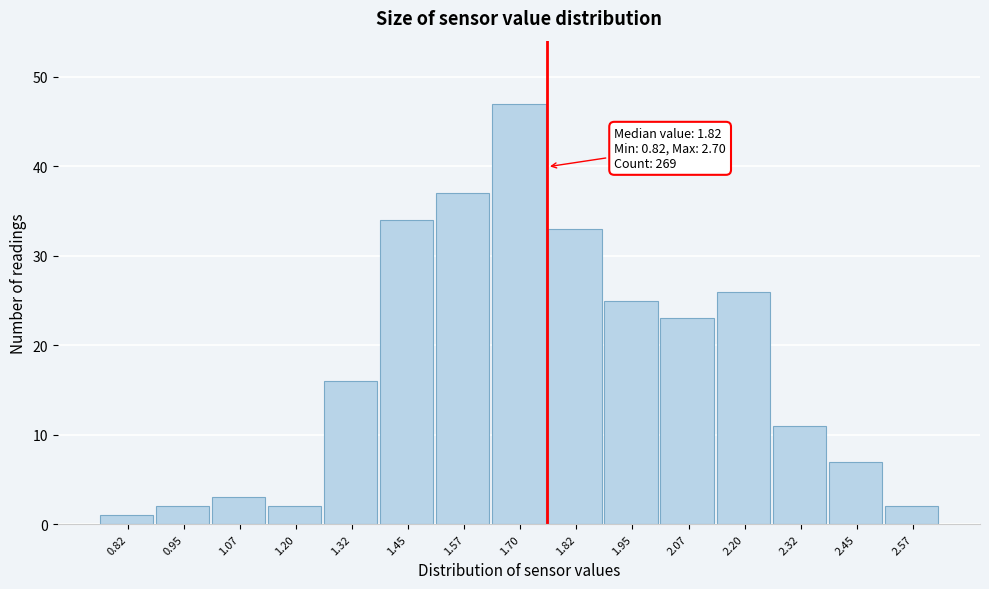

Reading right to left, list all the values displayed in this chart.

2	7	11	26	23	25	33	47	37	34	16	2	3	2	1